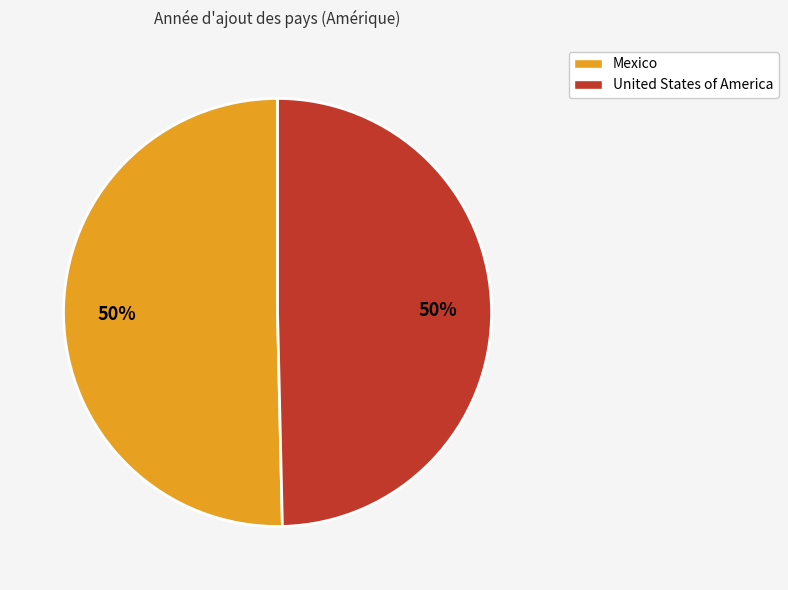

Do Mexico and United States of America together represent more than half of the pie?

Yes